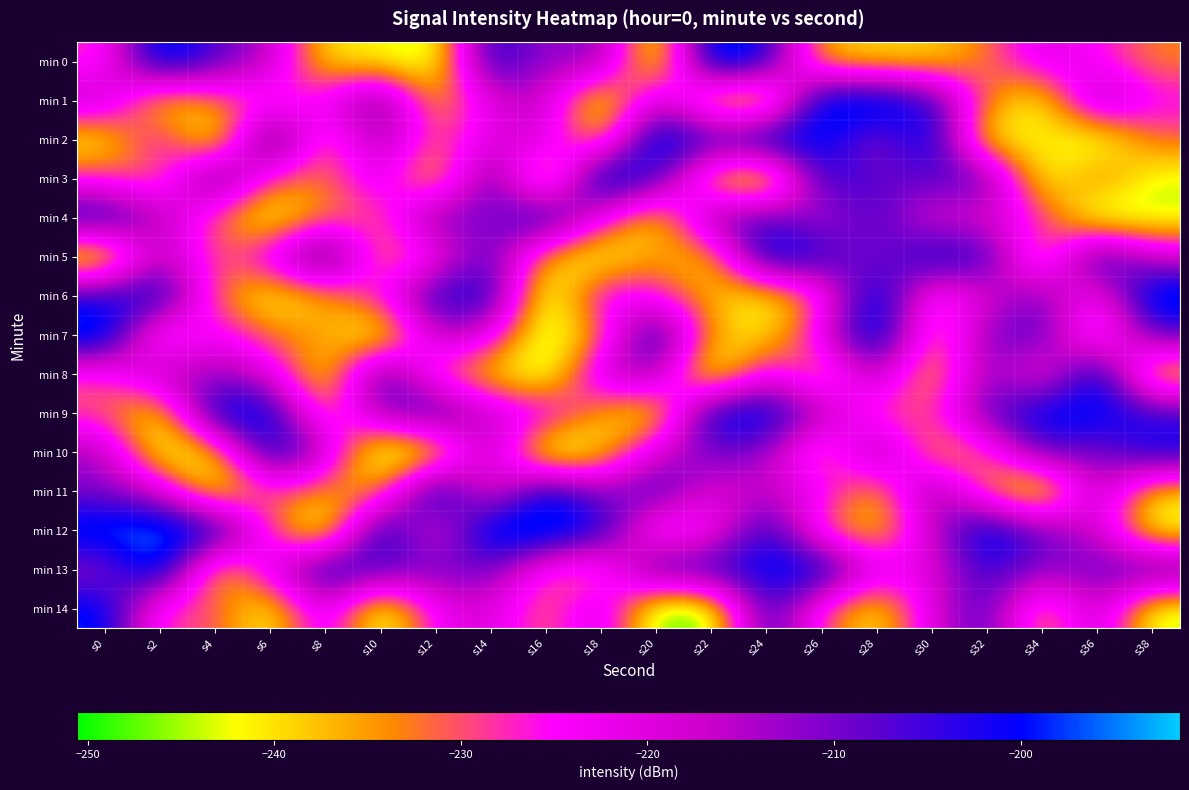

Which has a higher value, s14 or s20?

s14